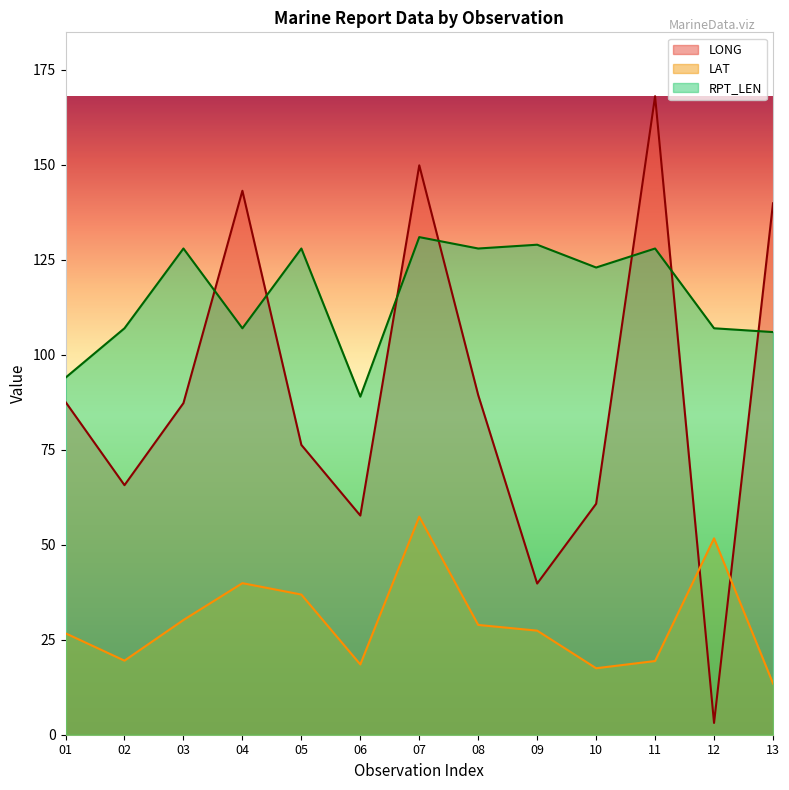

List the series in order of their overall mean, lowest first.

LAT, LONG, RPT_LEN